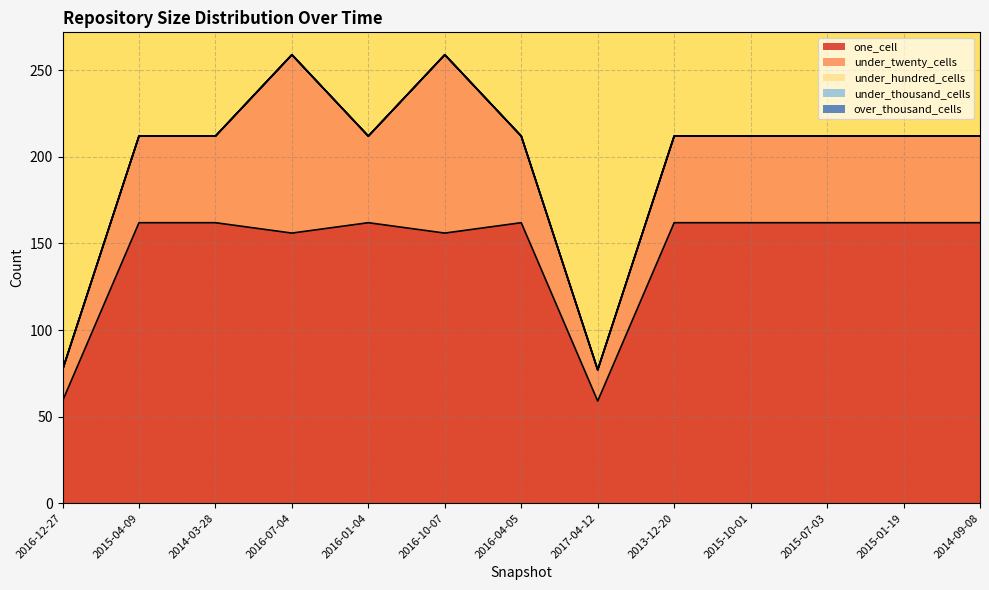

Is it true that one_cell equals 82 at 2015-04-09?

False